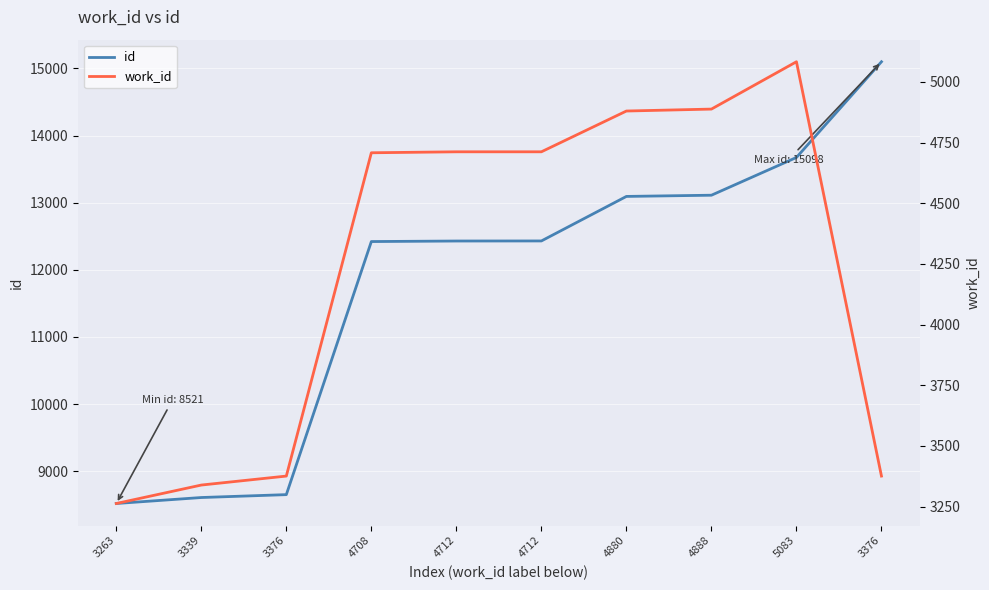

How many data points in work_id are above 4712?

3